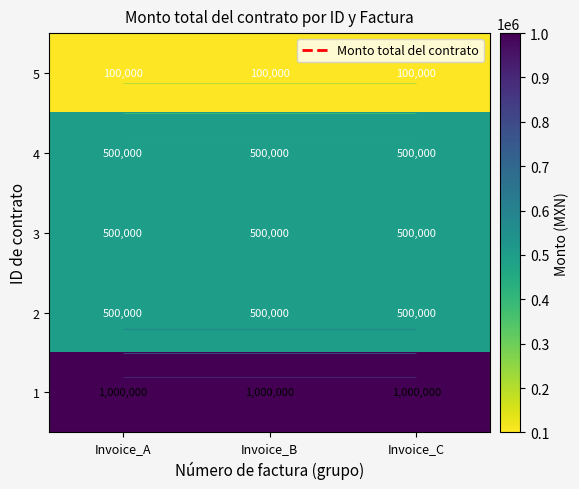

Is the value of 4 at Invoice_B greater than the value of 1 at Invoice_A?

No